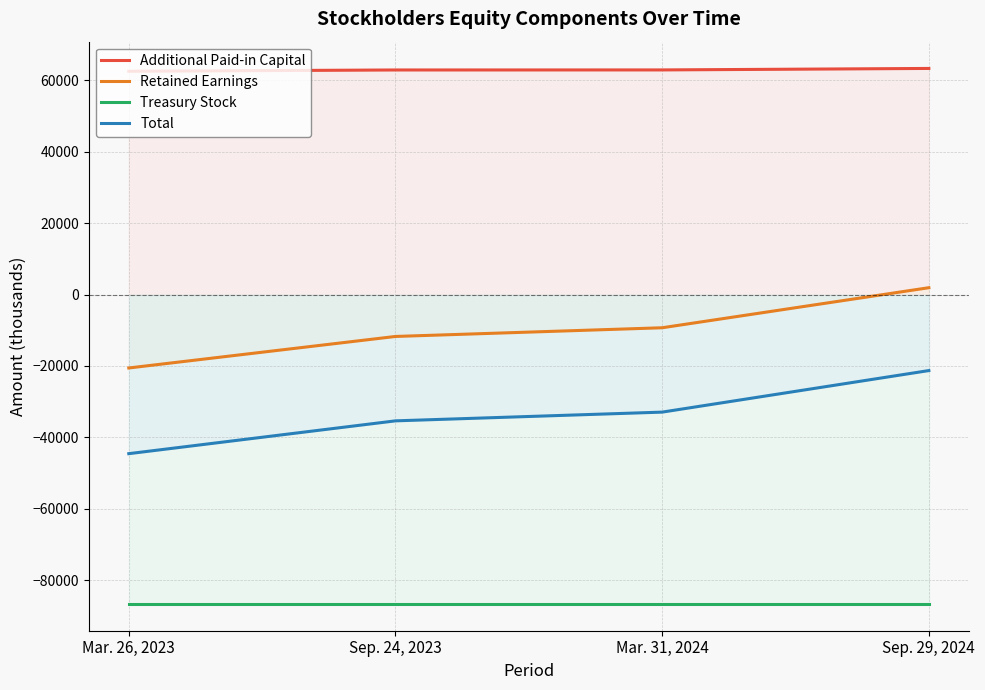

How many categories are shown in the chart?

4